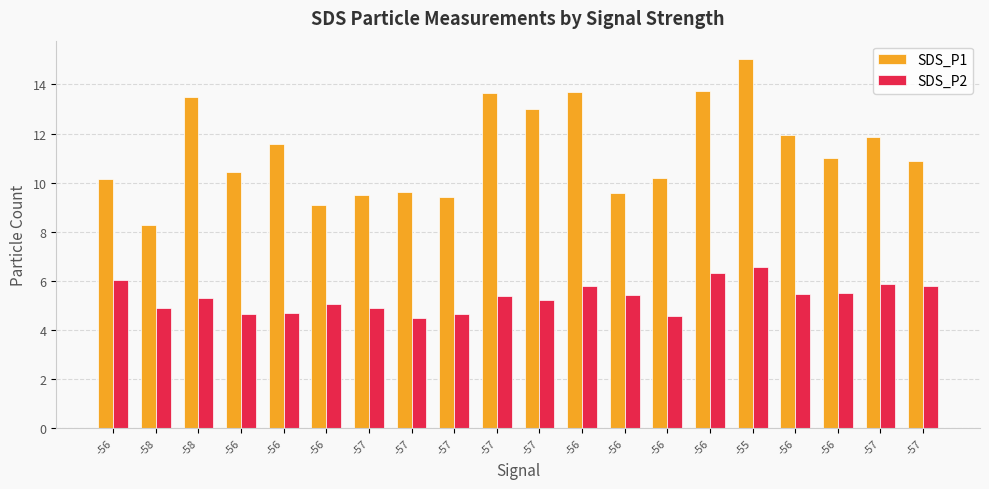

Is it true that SDS_P1 equals 9.5 at -57?

True